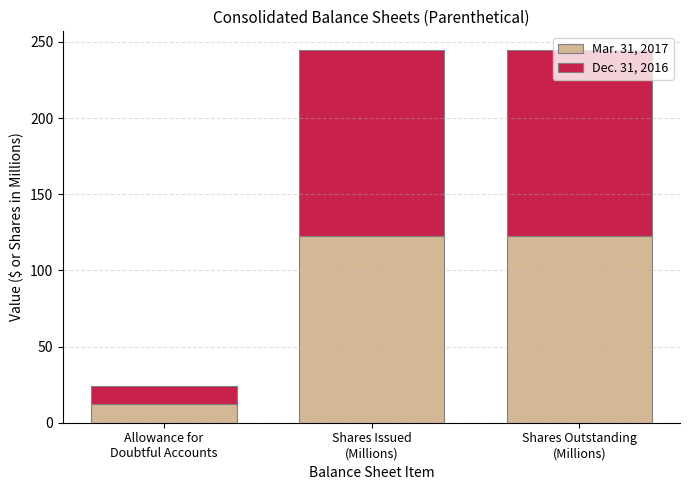

What is the lowest value of the Mar. 31, 2017 series?

12.5